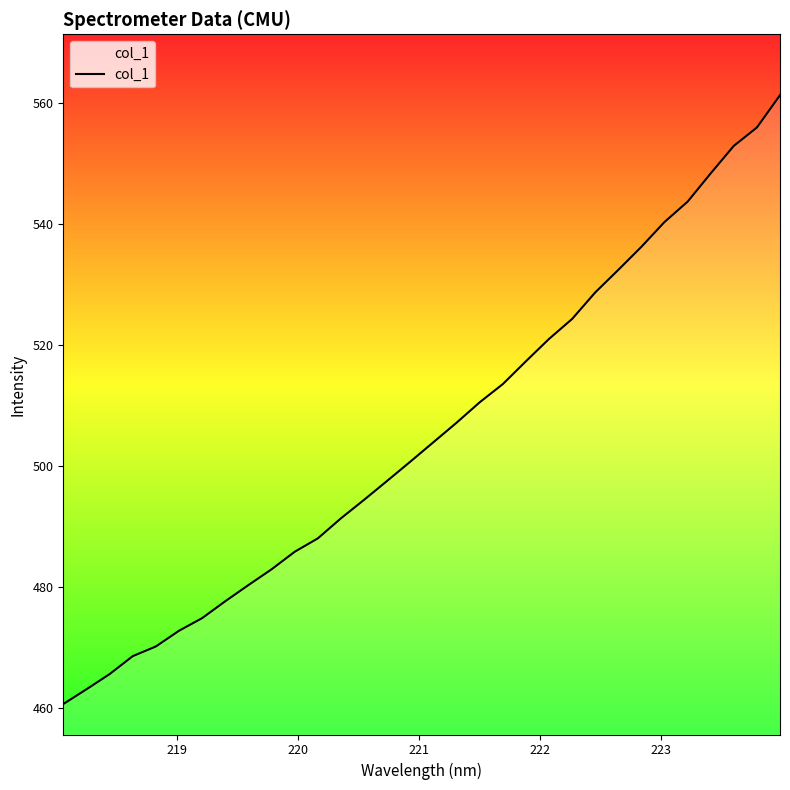

What is the smallest value displayed?

460.7